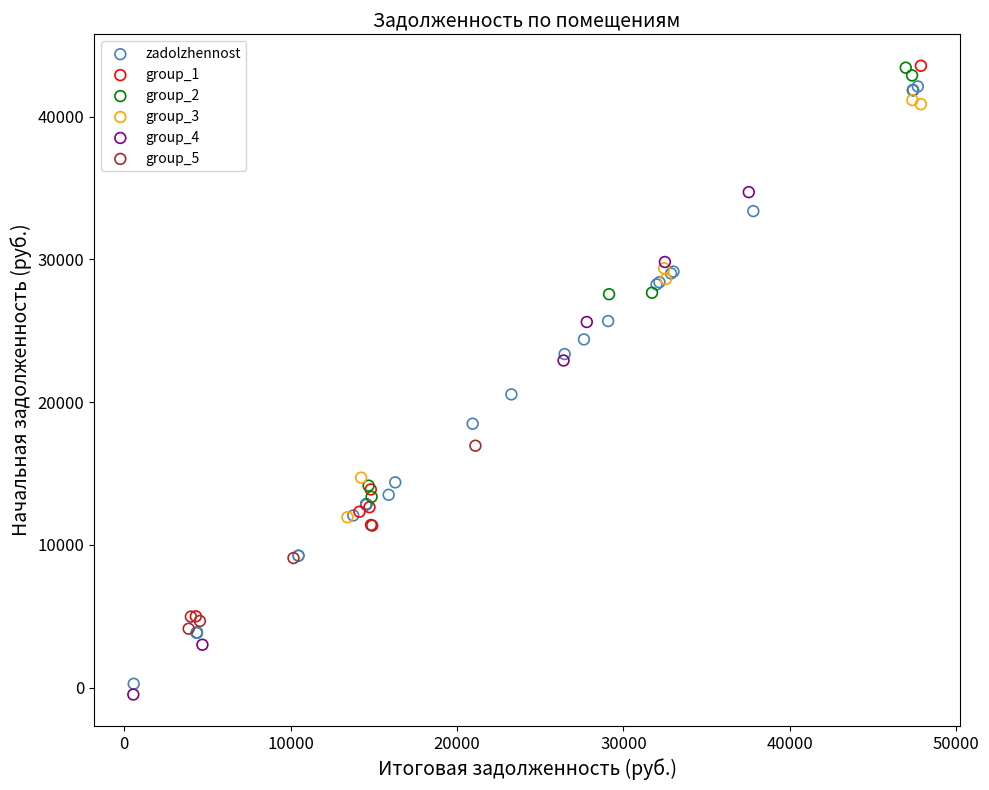

Which series has the widest spread of Y values?

zadolzhennost